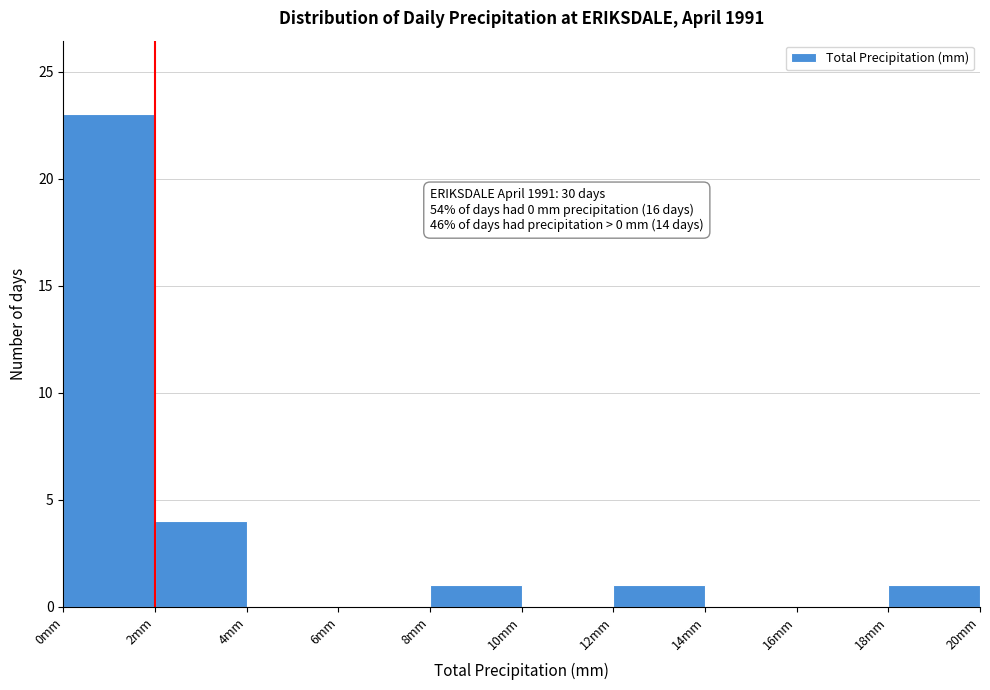

Over which range of the x-axis is the bar tallest?

0 to 2